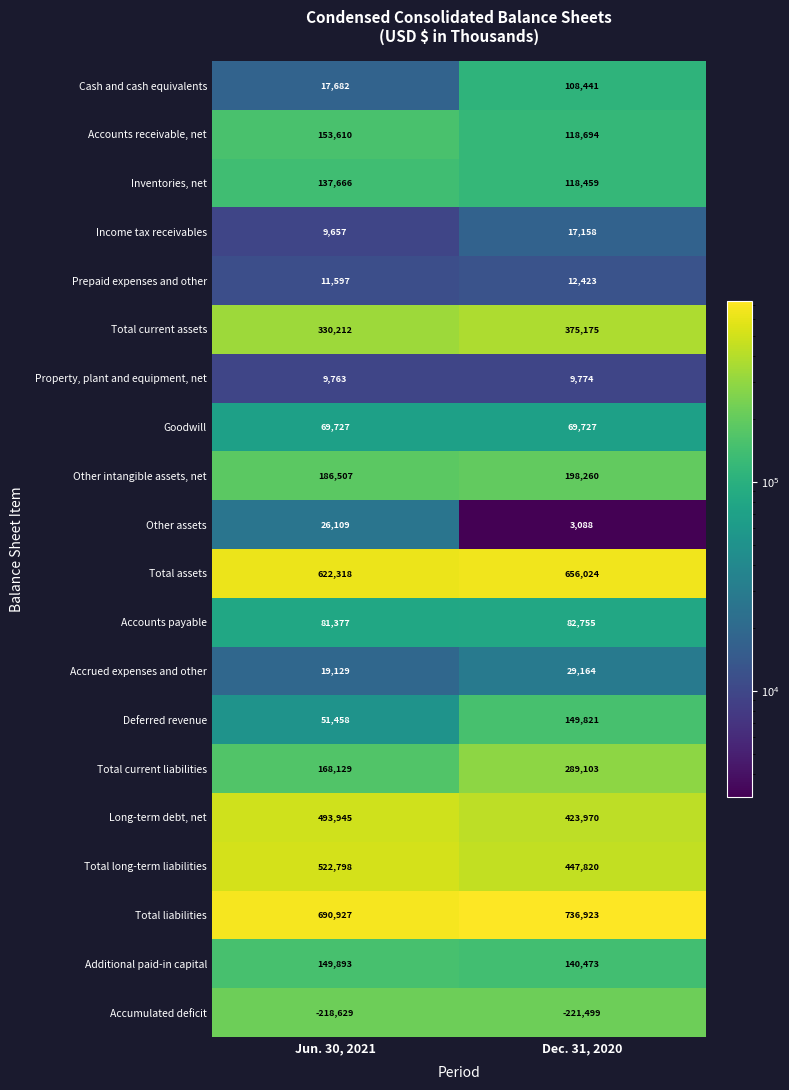

The value of Property, plant and equipment, net at Jun. 30, 2021 is 14418. True or false?

False